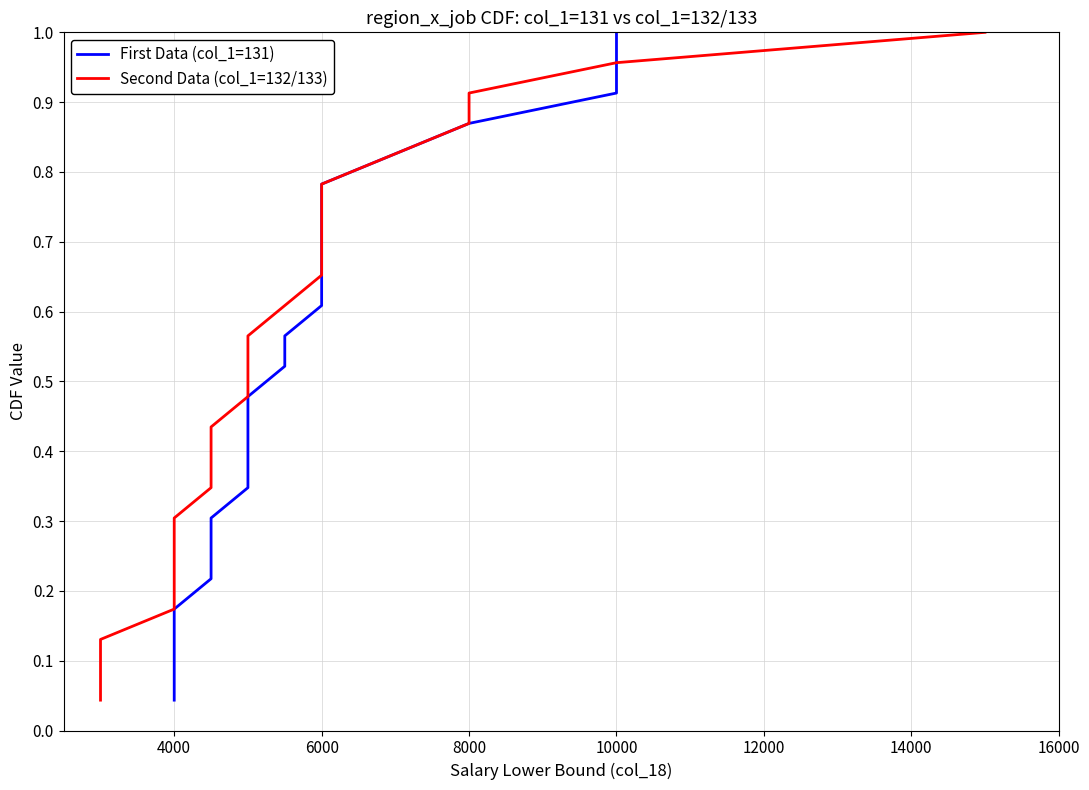

What position from the left is 4000?

2